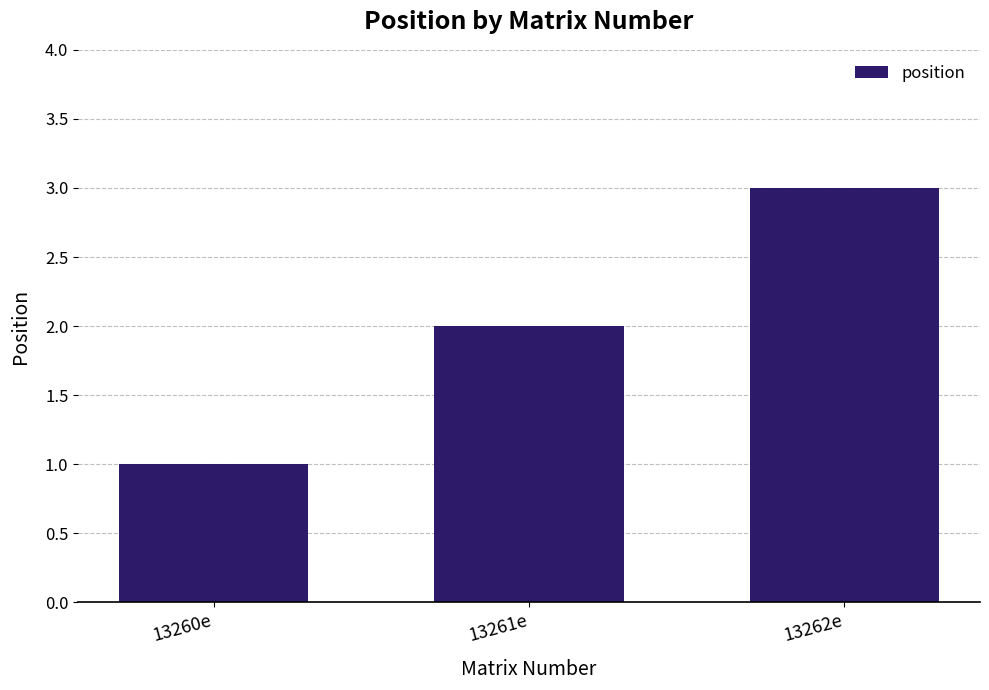

The chart shows a value of 3 at 13262e. True or false?

True